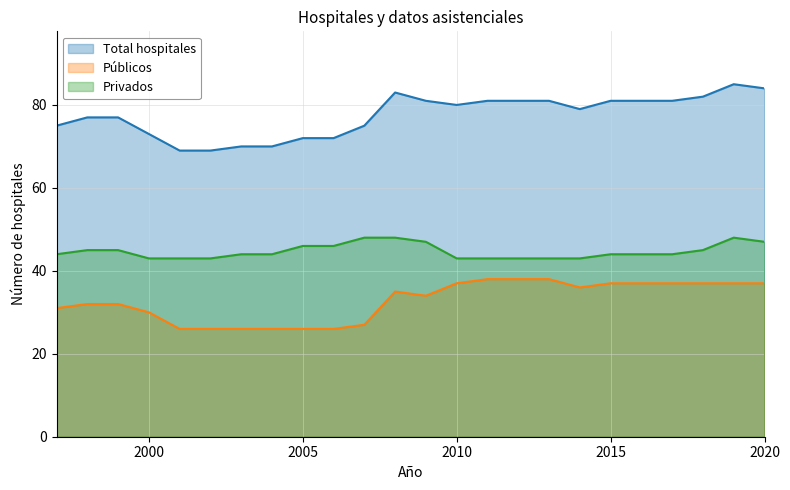

Reading left to right, transcribe all the data shown in this chart.

Total hospitales: 75	77	77	73	69	69	70	70	72	72	75	83	81	80	81	81	81	79	81	81	81	82	85	84
Públicos: 31	32	32	30	26	26	26	26	26	26	27	35	34	37	38	38	38	36	37	37	37	37	37	37
Privados: 44	45	45	43	43	43	44	44	46	46	48	48	47	43	43	43	43	43	44	44	44	45	48	47